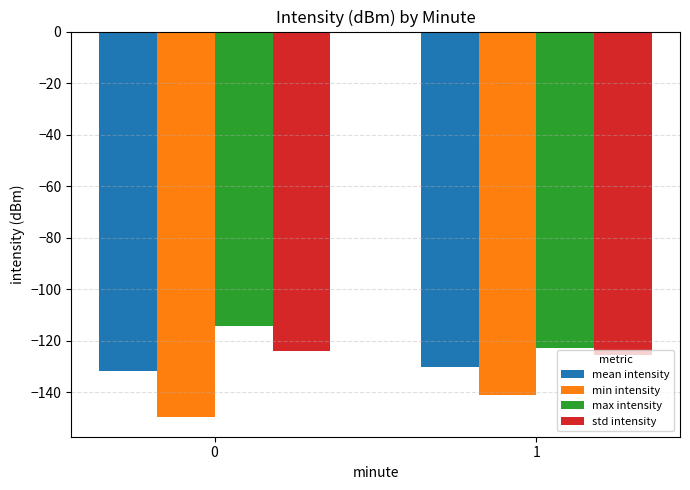

What is the difference between the highest and lowest values at 0?

35.5